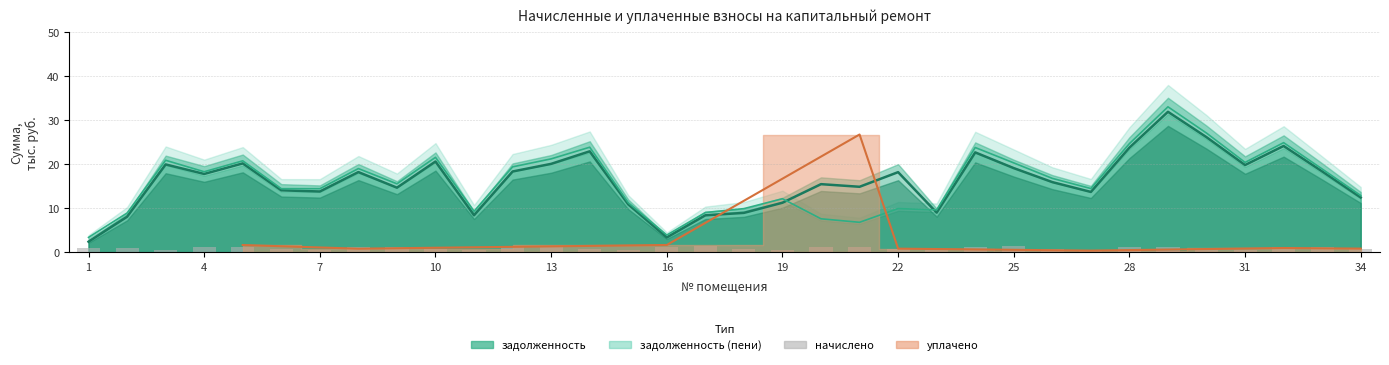

At which label is the value closest to 1?

1